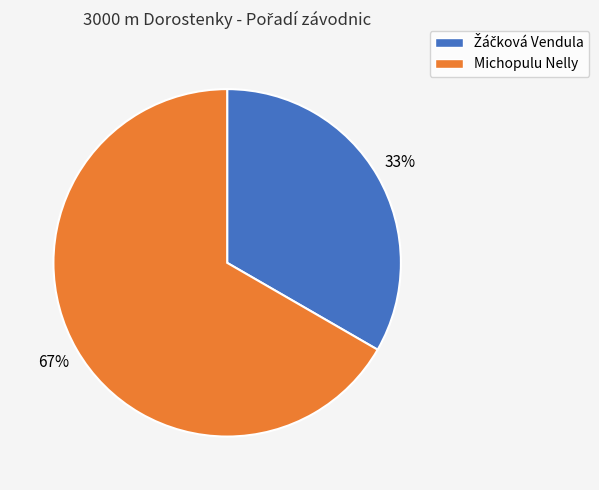

What is the largest slice in the pie chart?

Michopulu Nelly